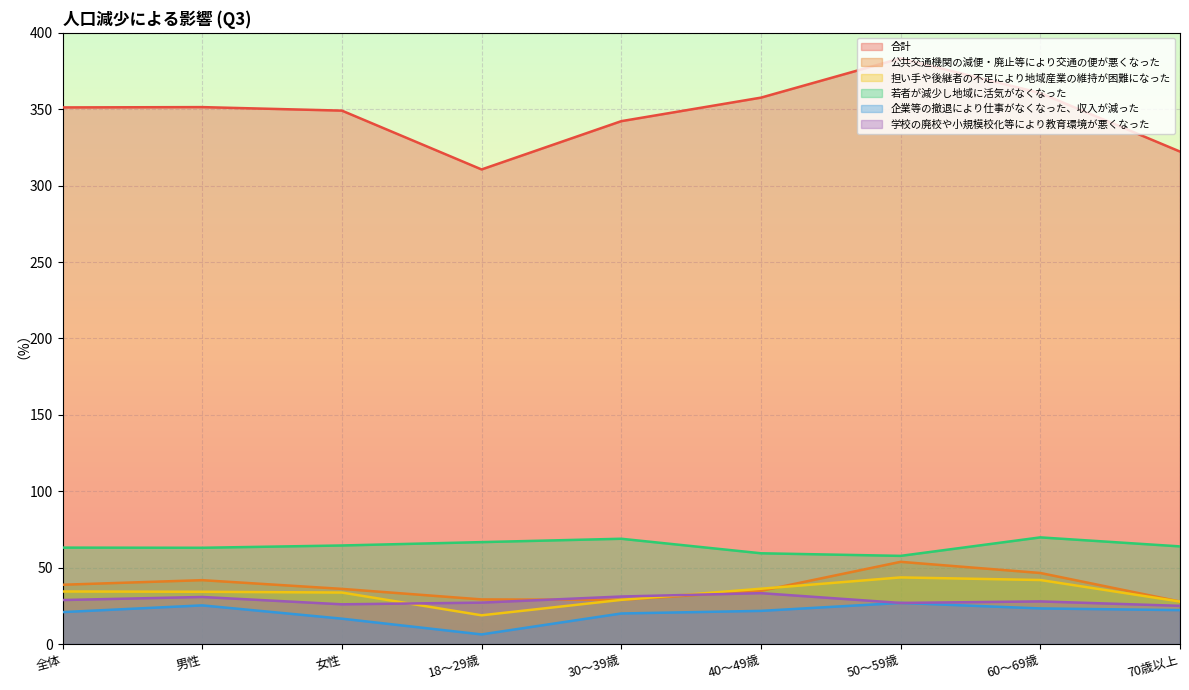

What is the difference between the 学校の廃校や小規模校化等により教育環境が悪くなった values at 50～59歳 and 全体?

1.9